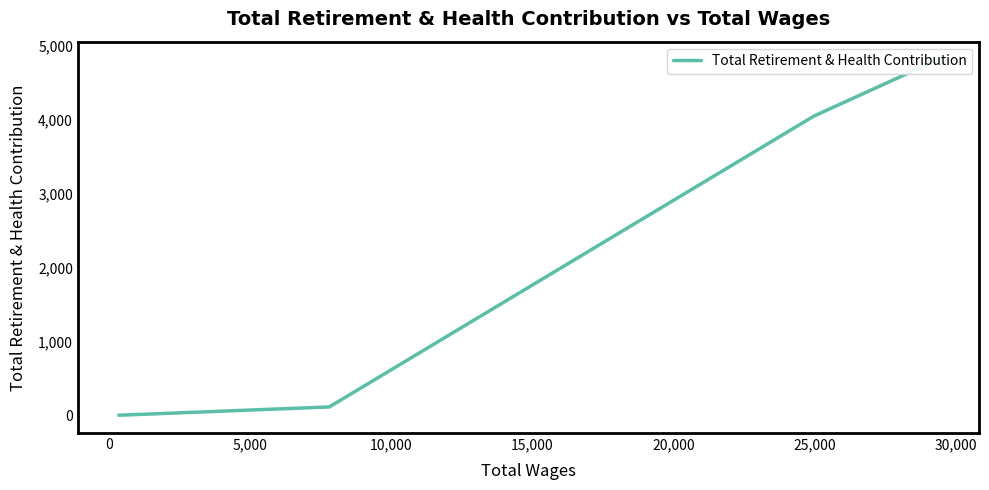

How many lines are shown in the chart?

1